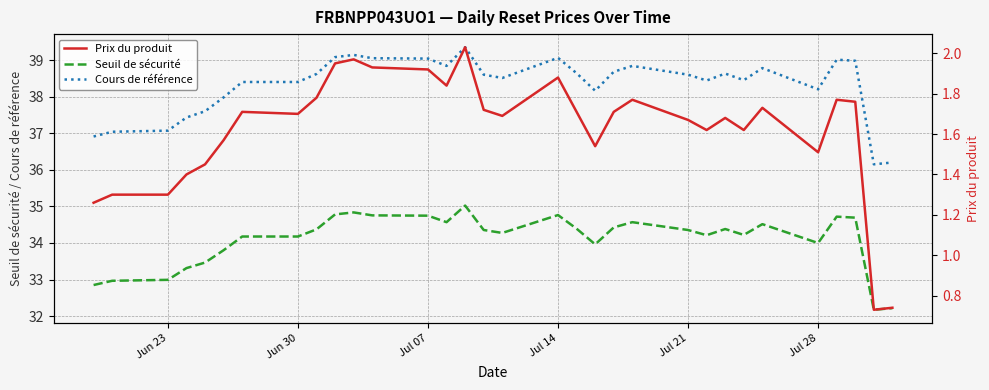

True or false: Cours de référence and Seuil de sécurité intersect in this chart.

False